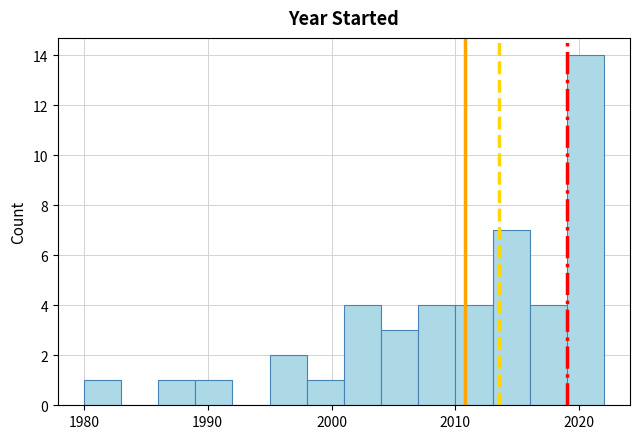

Around what value on the x-axis is the tallest bar? Give the approximate position of its centre, as read against the axis.

2021